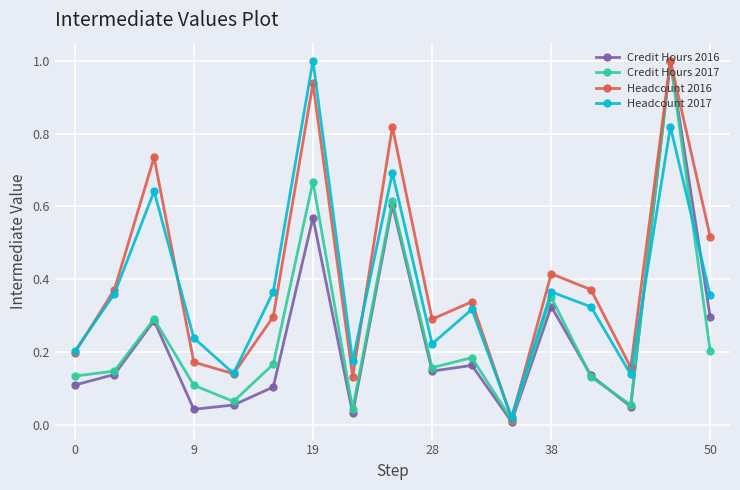

What is the greatest value displayed?

1.0